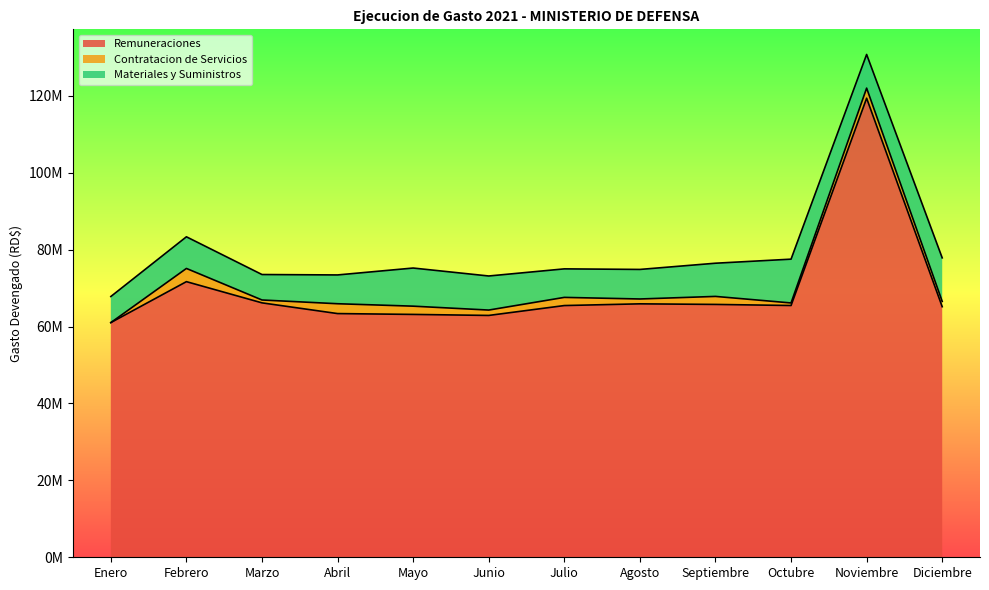

Rank the series at Agosto from lowest to highest value.

Contratacion de Servicios, Materiales y Suministros, Remuneraciones